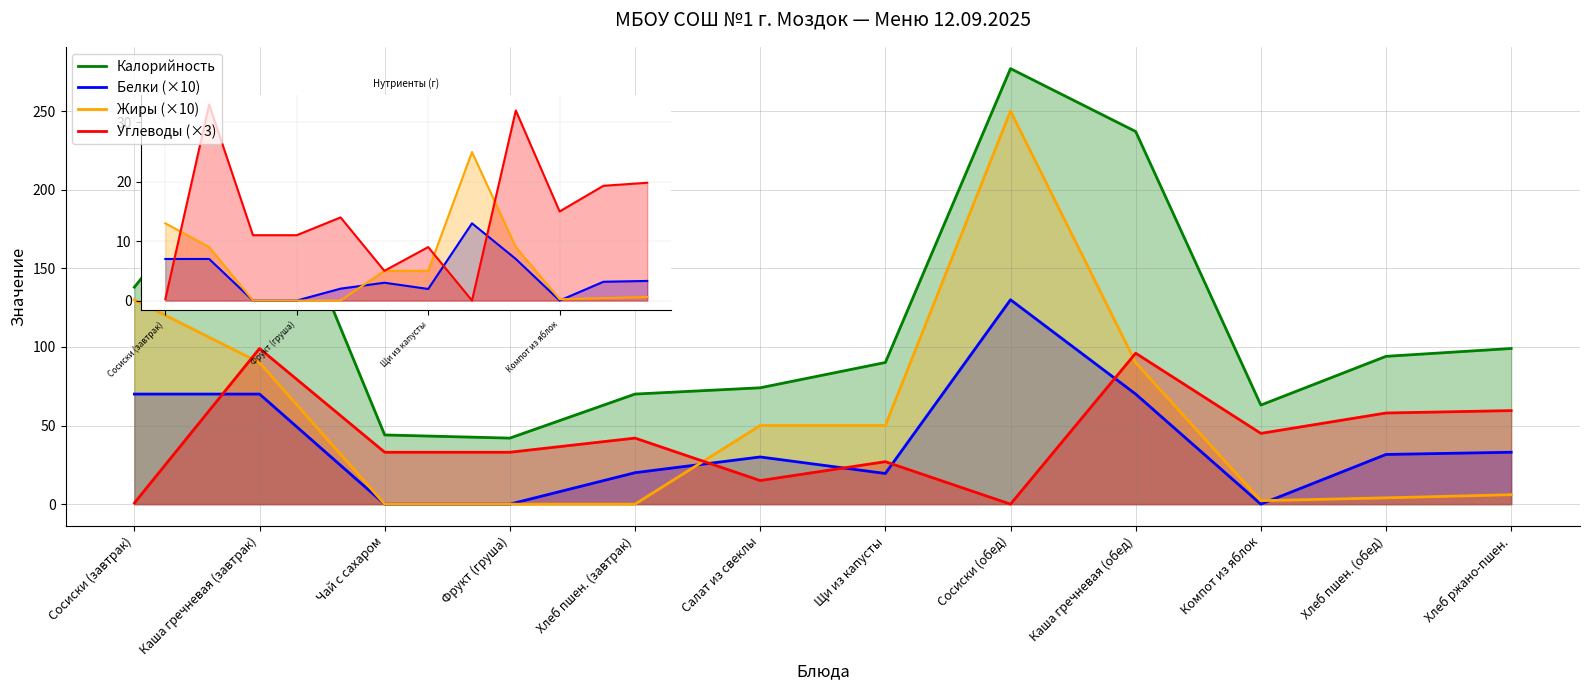

What is the label of the 6th point from the right?

Щи из капусты